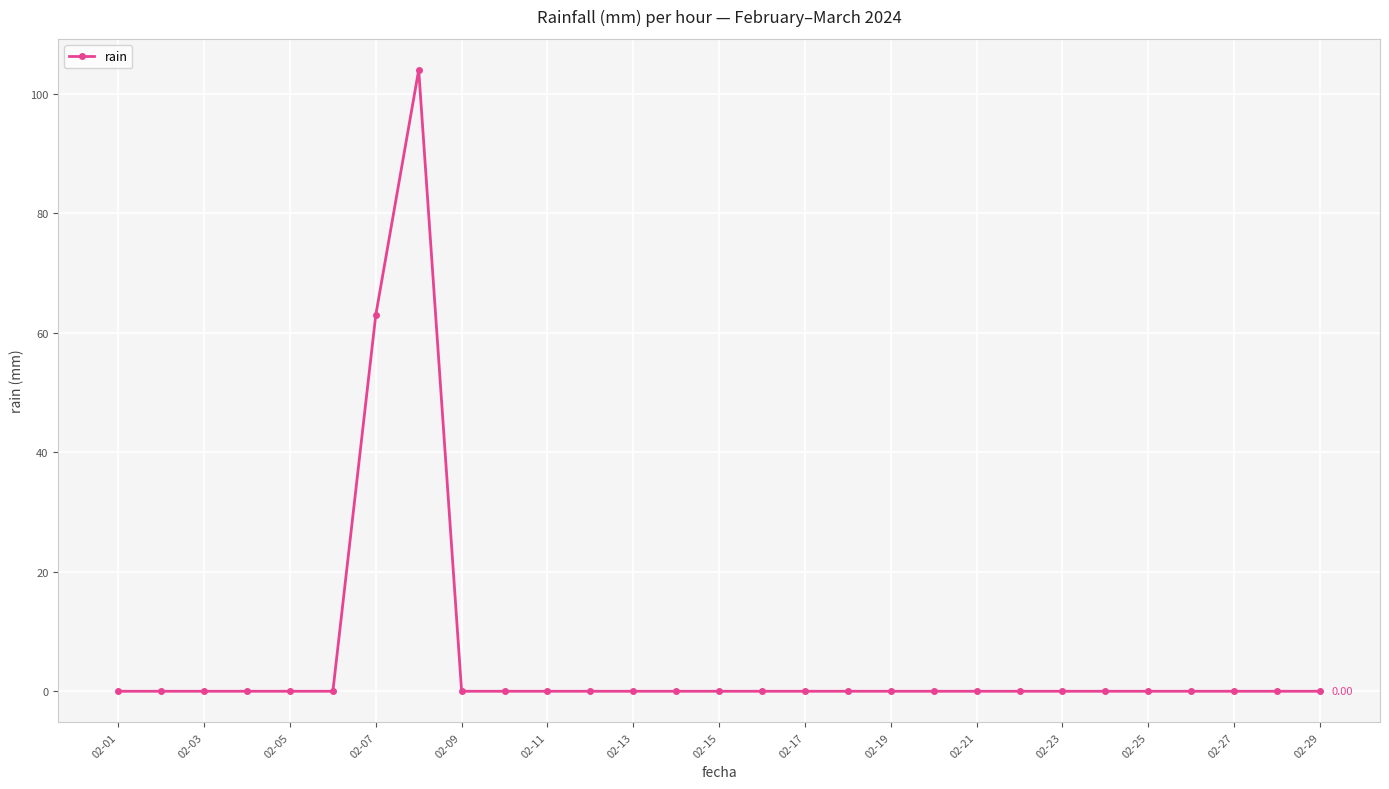

Reading left to right, what are all the values shown in this chart?

0	0	0	0	0	0	63	104	0	0	0	0	0	0	0	0	0	0	0	0	0	0	0	0	0	0	0	0	0